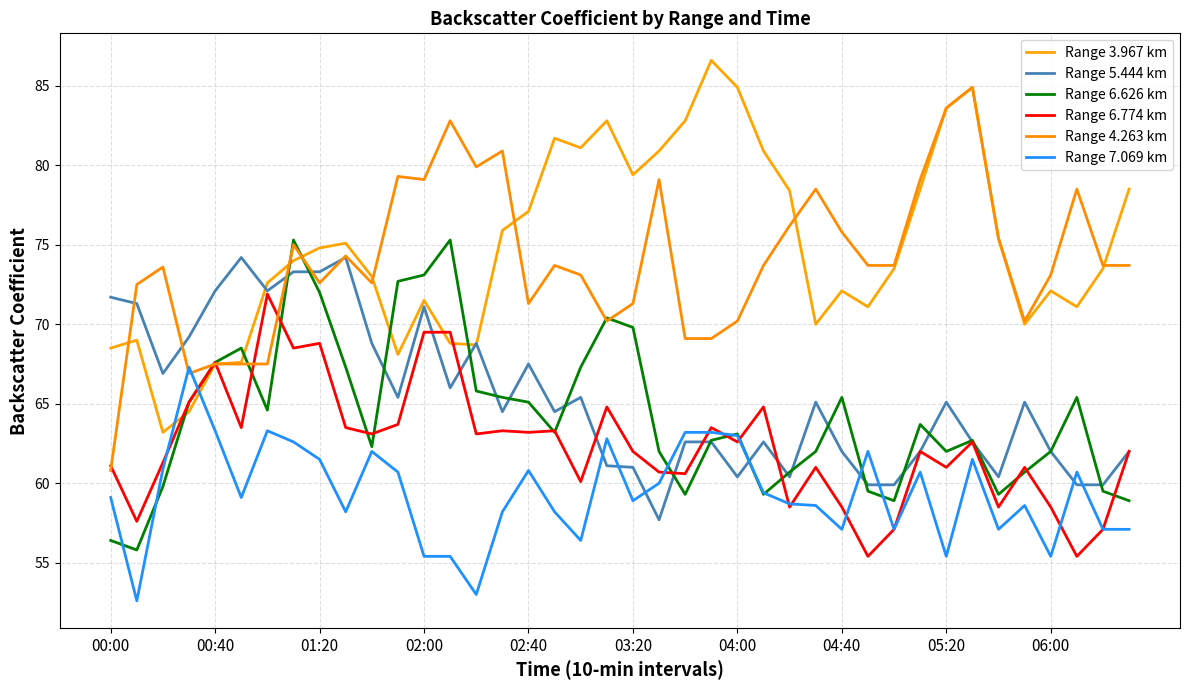

Does the chart have visible grid lines?

Yes